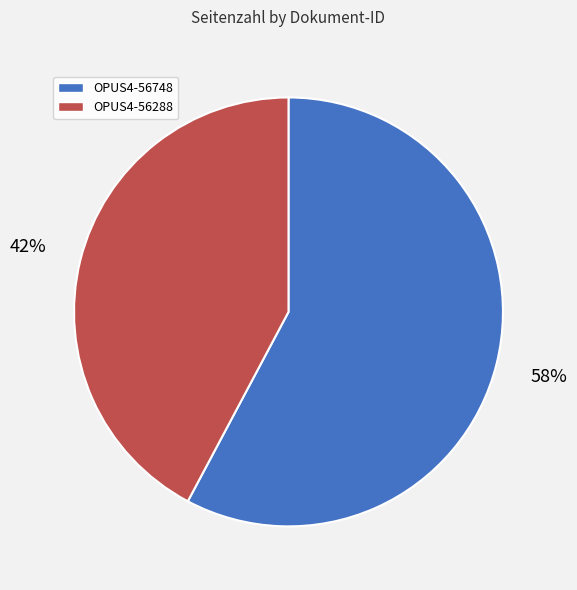

Does any single category account for the majority?

Yes